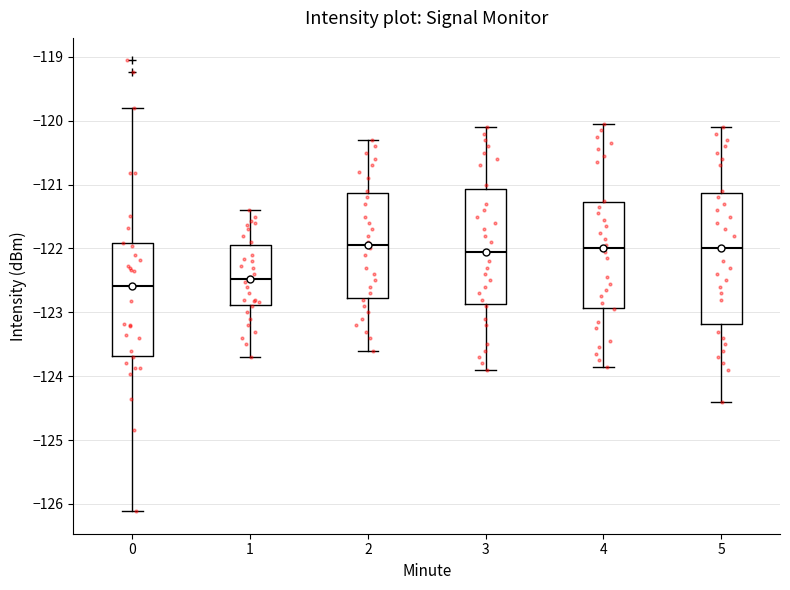

Reading left to right, transcribe this box plot: for each box, give where its median line is, the range the box spans, and where its two whiskers end, as read against the y-axis. The values are not printed on the chart, so give them approximately, as read against the axis.

0: median -122.6, box -123.7 to -121.9, whiskers -126.1 to -119.8
1: median -122.5, box -122.9 to -121.9, whiskers -123.7 to -121.4
2: median -121.9, box -122.8 to -121.1, whiskers -123.6 to -120.3
3: median -122.0, box -122.9 to -121.1, whiskers -123.9 to -120.1
4: median -122.0, box -122.9 to -121.3, whiskers -123.8 to -120.0
5: median -122.0, box -123.2 to -121.1, whiskers -124.4 to -120.1